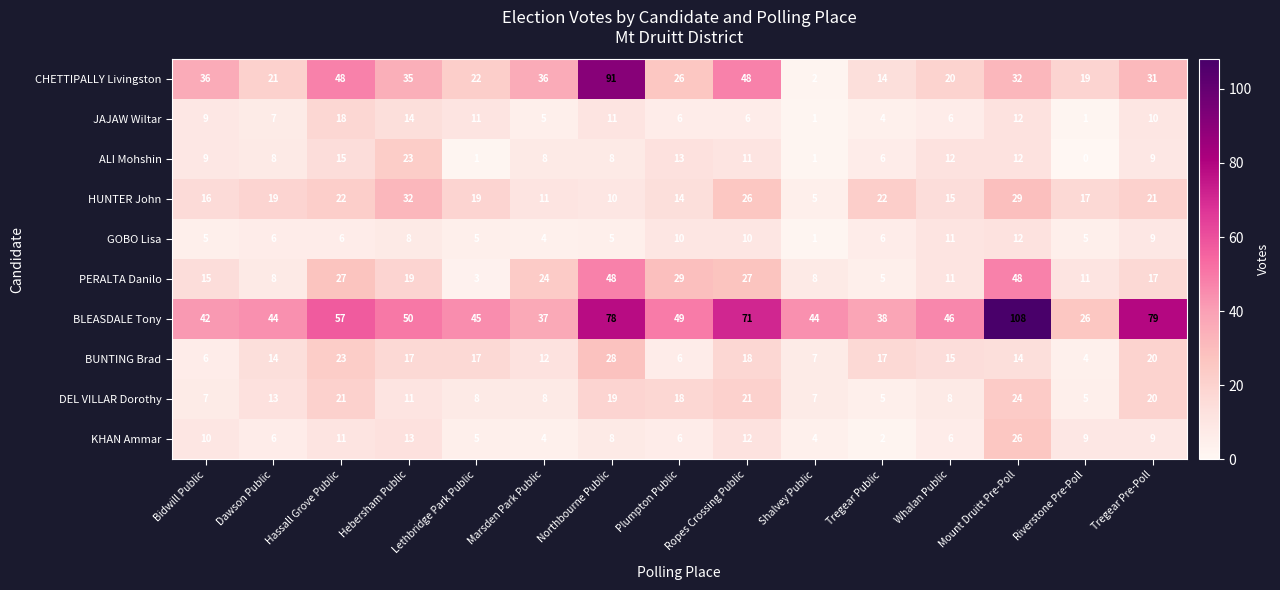

Which category has the highest value across all series?

Mount Druitt Pre-Poll